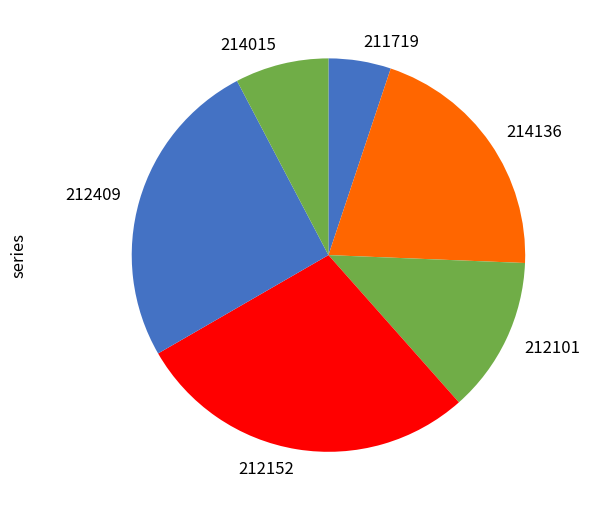

Is 212409 the majority of the pie?

No